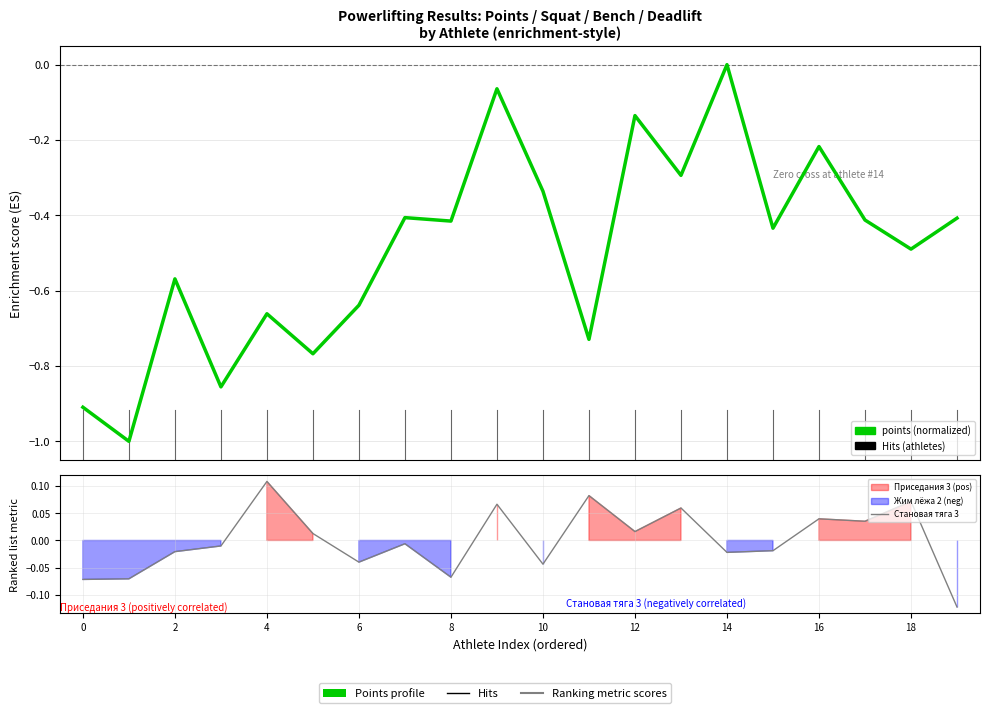

What is the spread (max minus min) of values at 16?

0.3